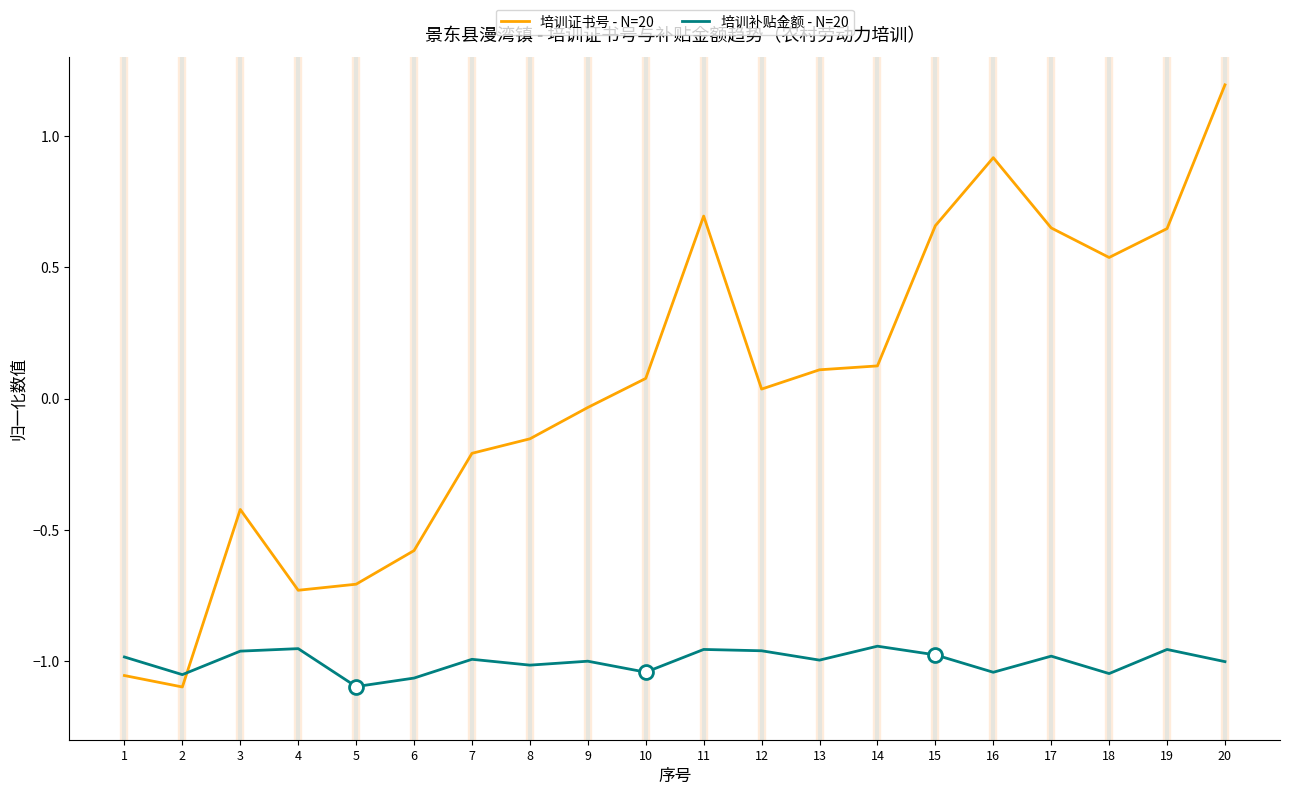

True or false: 培训证书号 - N=20 has more than 2 interior local peaks.

True